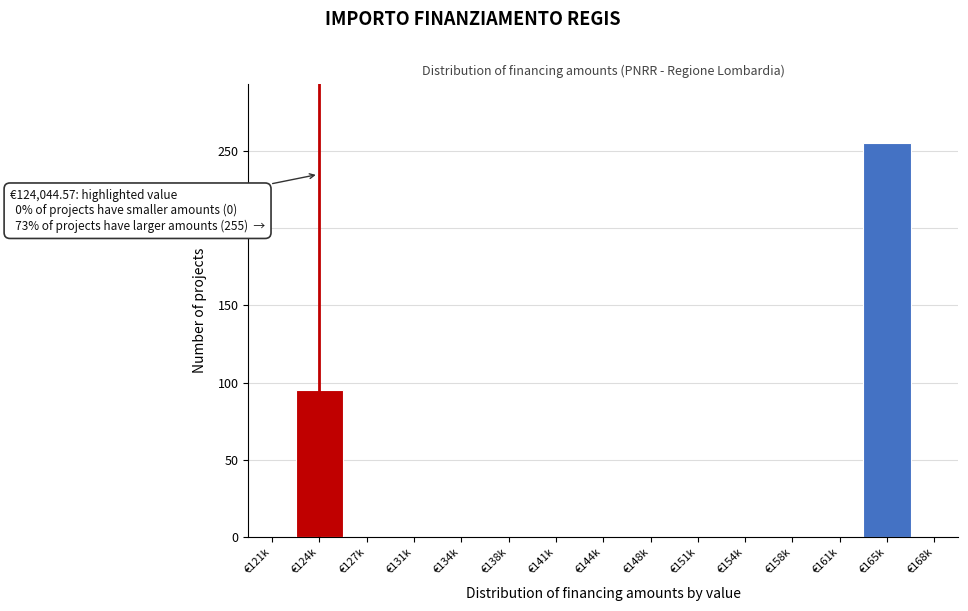

Reading right to left, what are all the values shown in this chart?

€168k=0	€165k=255	€161k=0	€158k=0	€154k=0	€151k=0	€148k=0	€144k=0	€141k=0	€138k=0	€134k=0	€131k=0	€127k=0	€124k=95	€121k=0